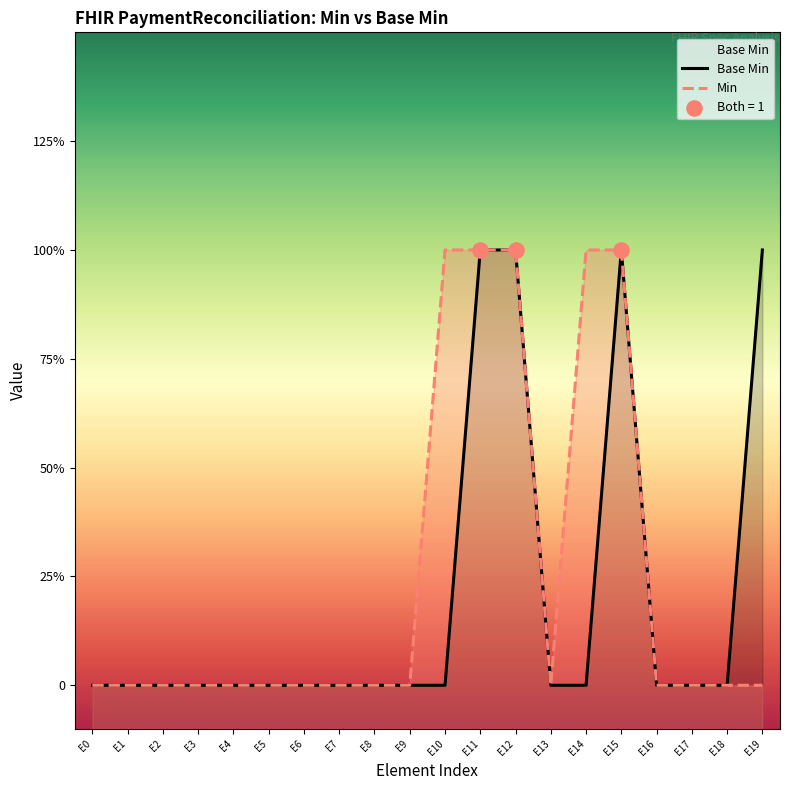

At how many categories does at least one series exceed 0?

6